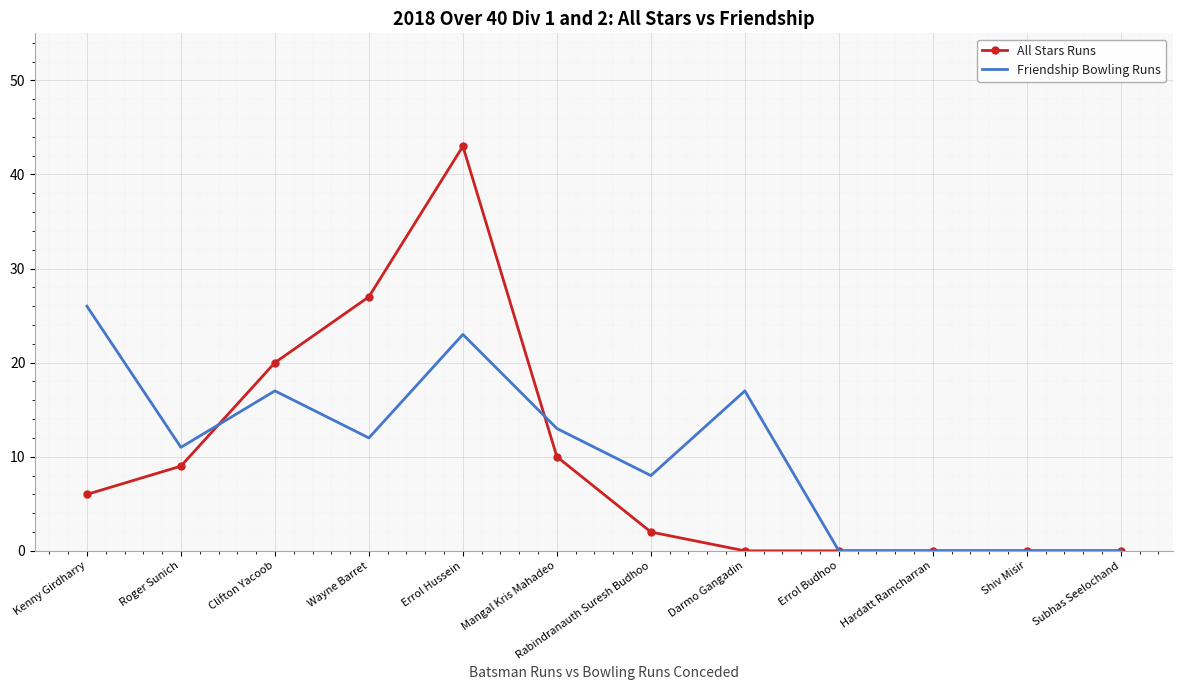

At Rabindranauth Suresh Budhoo, list the series in order from smallest to largest.

All Stars Runs, Friendship Bowling Runs